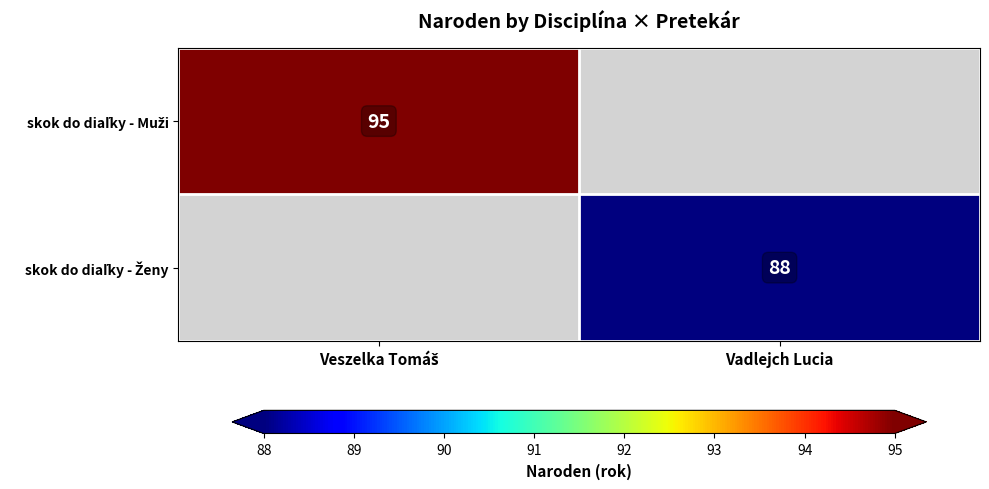

Read the skok do diaľky - Muži value at Veszelka Tomáš.

95.0